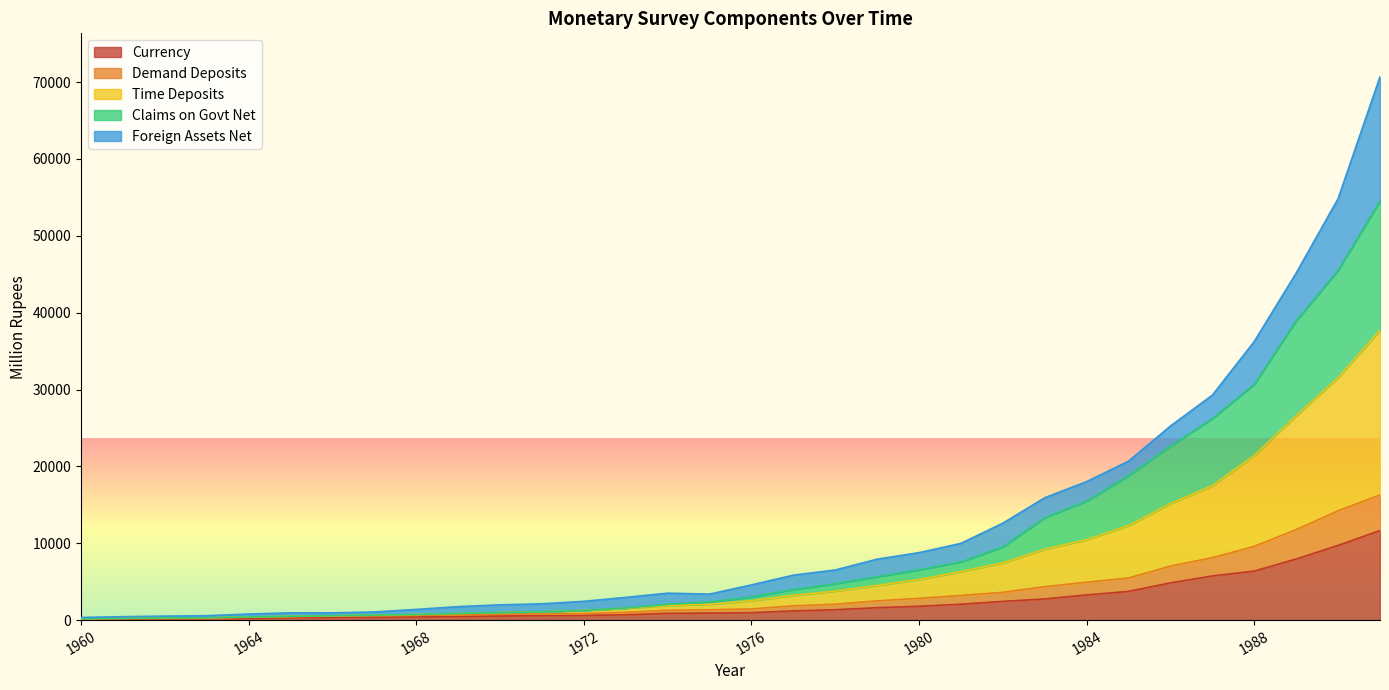

What is the maximum value for Currency?

11654.5